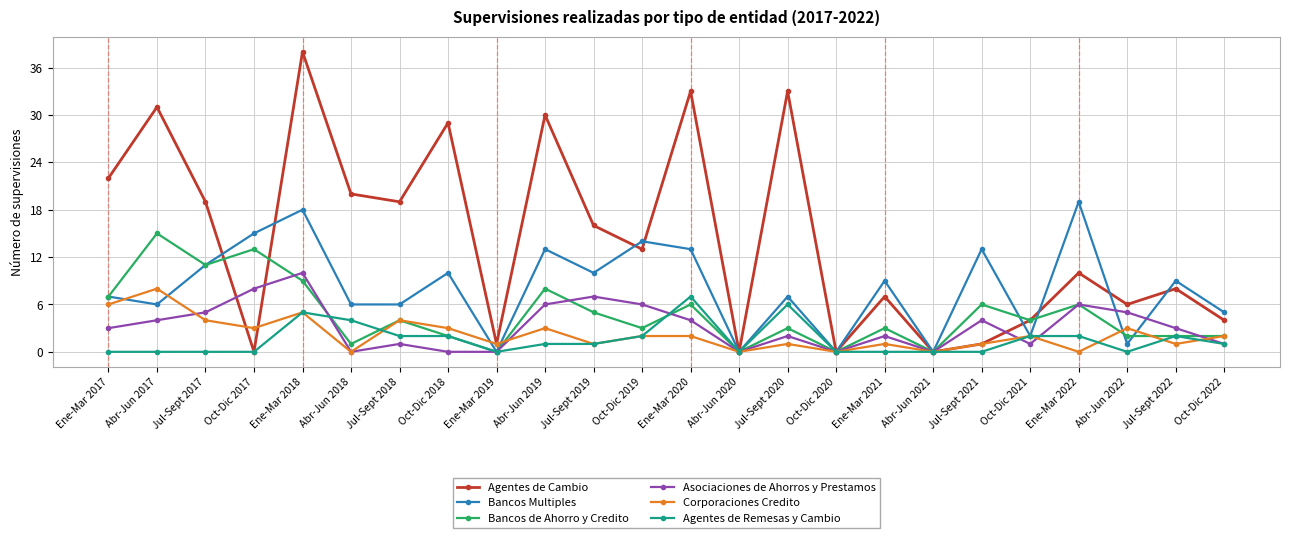

Reading right to left, list all the values displayed in this chart.

Agentes de Cambio: Oct-Dic 2022=4	Jul-Sept 2022=8	Abr-Jun 2022=6	Ene-Mar 2022=10	Oct-Dic 2021=4	Jul-Sept 2021=1	Abr-Jun 2021=0	Ene-Mar 2021=7	Oct-Dic 2020=0	Jul-Sept 2020=33	Abr-Jun 2020=0	Ene-Mar 2020=33	Oct-Dic 2019=13	Jul-Sept 2019=16	Abr-Jun 2019=30	Ene-Mar 2019=1	Oct-Dic 2018=29	Jul-Sept 2018=19	Abr-Jun 2018=20	Ene-Mar 2018=38	Oct-Dic 2017=0	Jul-Sept 2017=19	Abr-Jun 2017=31	Ene-Mar 2017=22
Bancos Multiples: Oct-Dic 2022=5	Jul-Sept 2022=9	Abr-Jun 2022=1	Ene-Mar 2022=19	Oct-Dic 2021=2	Jul-Sept 2021=13	Abr-Jun 2021=0	Ene-Mar 2021=9	Oct-Dic 2020=0	Jul-Sept 2020=7	Abr-Jun 2020=0	Ene-Mar 2020=13	Oct-Dic 2019=14	Jul-Sept 2019=10	Abr-Jun 2019=13	Ene-Mar 2019=0	Oct-Dic 2018=10	Jul-Sept 2018=6	Abr-Jun 2018=6	Ene-Mar 2018=18	Oct-Dic 2017=15	Jul-Sept 2017=11	Abr-Jun 2017=6	Ene-Mar 2017=7
Bancos de Ahorro y Credito: Oct-Dic 2022=2	Jul-Sept 2022=2	Abr-Jun 2022=2	Ene-Mar 2022=6	Oct-Dic 2021=4	Jul-Sept 2021=6	Abr-Jun 2021=0	Ene-Mar 2021=3	Oct-Dic 2020=0	Jul-Sept 2020=3	Abr-Jun 2020=0	Ene-Mar 2020=6	Oct-Dic 2019=3	Jul-Sept 2019=5	Abr-Jun 2019=8	Ene-Mar 2019=0	Oct-Dic 2018=2	Jul-Sept 2018=4	Abr-Jun 2018=1	Ene-Mar 2018=9	Oct-Dic 2017=13	Jul-Sept 2017=11	Abr-Jun 2017=15	Ene-Mar 2017=7
Asociaciones de Ahorros y Prestamos: Oct-Dic 2022=1	Jul-Sept 2022=3	Abr-Jun 2022=5	Ene-Mar 2022=6	Oct-Dic 2021=1	Jul-Sept 2021=4	Abr-Jun 2021=0	Ene-Mar 2021=2	Oct-Dic 2020=0	Jul-Sept 2020=2	Abr-Jun 2020=0	Ene-Mar 2020=4	Oct-Dic 2019=6	Jul-Sept 2019=7	Abr-Jun 2019=6	Ene-Mar 2019=0	Oct-Dic 2018=0	Jul-Sept 2018=1	Abr-Jun 2018=0	Ene-Mar 2018=10	Oct-Dic 2017=8	Jul-Sept 2017=5	Abr-Jun 2017=4	Ene-Mar 2017=3
Corporaciones Credito: Oct-Dic 2022=2	Jul-Sept 2022=1	Abr-Jun 2022=3	Ene-Mar 2022=0	Oct-Dic 2021=2	Jul-Sept 2021=1	Abr-Jun 2021=0	Ene-Mar 2021=1	Oct-Dic 2020=0	Jul-Sept 2020=1	Abr-Jun 2020=0	Ene-Mar 2020=2	Oct-Dic 2019=2	Jul-Sept 2019=1	Abr-Jun 2019=3	Ene-Mar 2019=1	Oct-Dic 2018=3	Jul-Sept 2018=4	Abr-Jun 2018=0	Ene-Mar 2018=5	Oct-Dic 2017=3	Jul-Sept 2017=4	Abr-Jun 2017=8	Ene-Mar 2017=6
Agentes de Remesas y Cambio: Oct-Dic 2022=1	Jul-Sept 2022=2	Abr-Jun 2022=0	Ene-Mar 2022=2	Oct-Dic 2021=2	Jul-Sept 2021=0	Abr-Jun 2021=0	Ene-Mar 2021=0	Oct-Dic 2020=0	Jul-Sept 2020=6	Abr-Jun 2020=0	Ene-Mar 2020=7	Oct-Dic 2019=2	Jul-Sept 2019=1	Abr-Jun 2019=1	Ene-Mar 2019=0	Oct-Dic 2018=2	Jul-Sept 2018=2	Abr-Jun 2018=4	Ene-Mar 2018=5	Oct-Dic 2017=0	Jul-Sept 2017=0	Abr-Jun 2017=0	Ene-Mar 2017=0